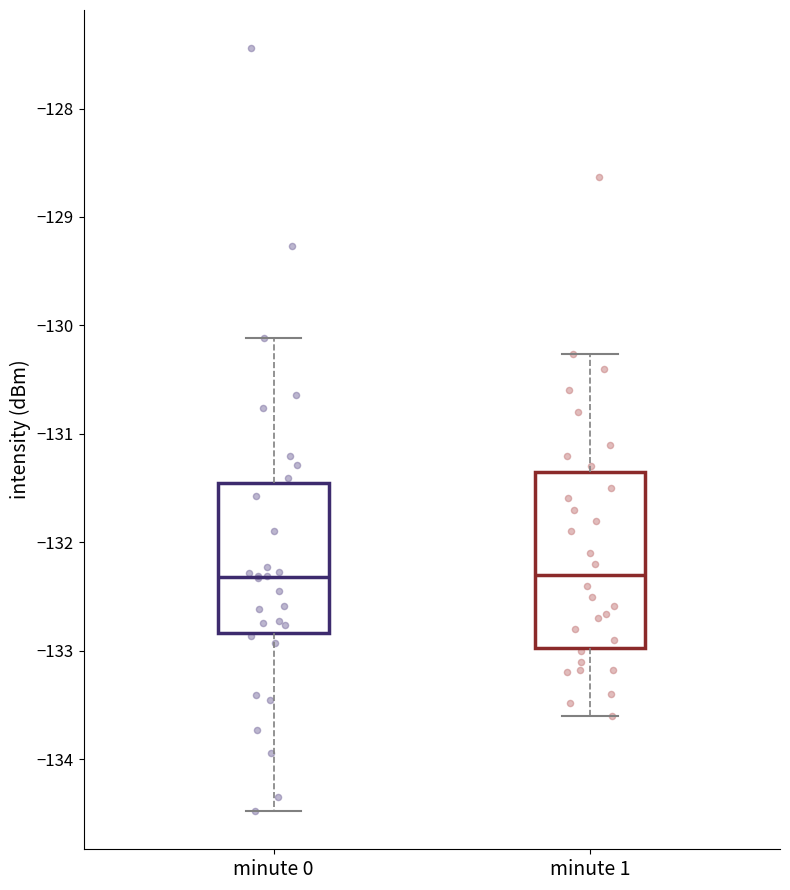

Where does the median line of the box for minute 0 sit on the y-axis? The values are not printed on the chart, so give them approximately, as read against the axis.

-132.3